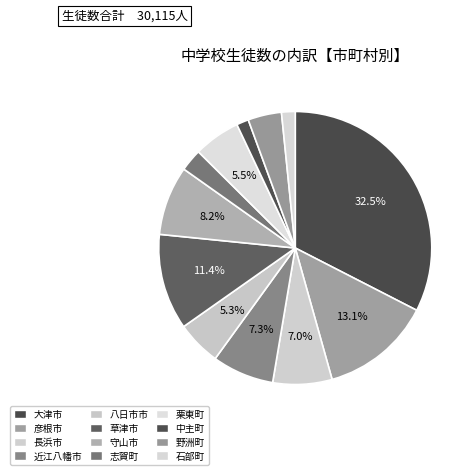

Which category has the smallest portion of the pie?

中主町